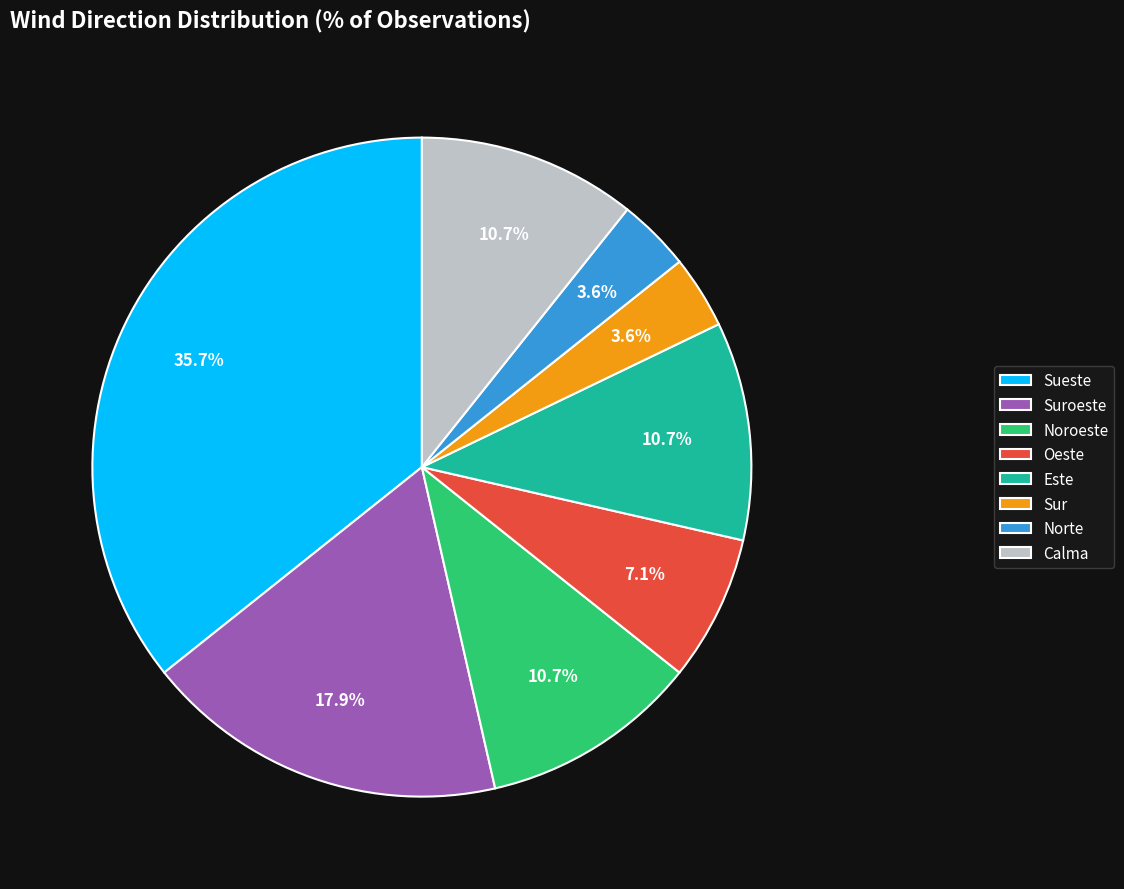

Do Sur and Sueste together represent more than half of the pie?

No